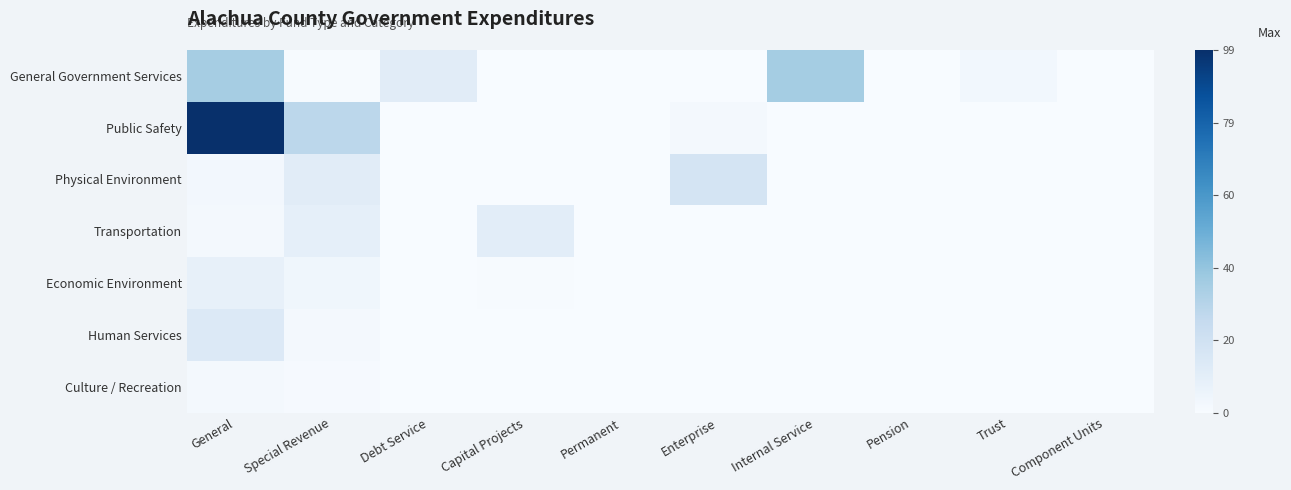

What is the maximum value shown in the chart?

99.2